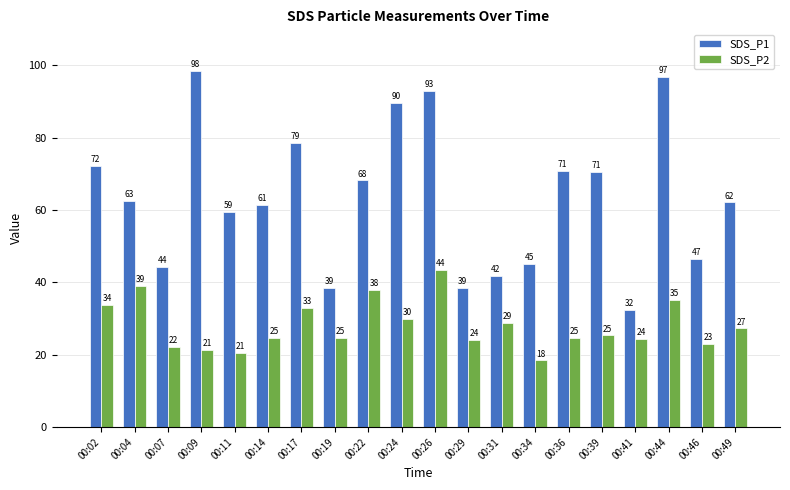

The SDS_P2 series shows 53.5 at 00:02. True or false?

False